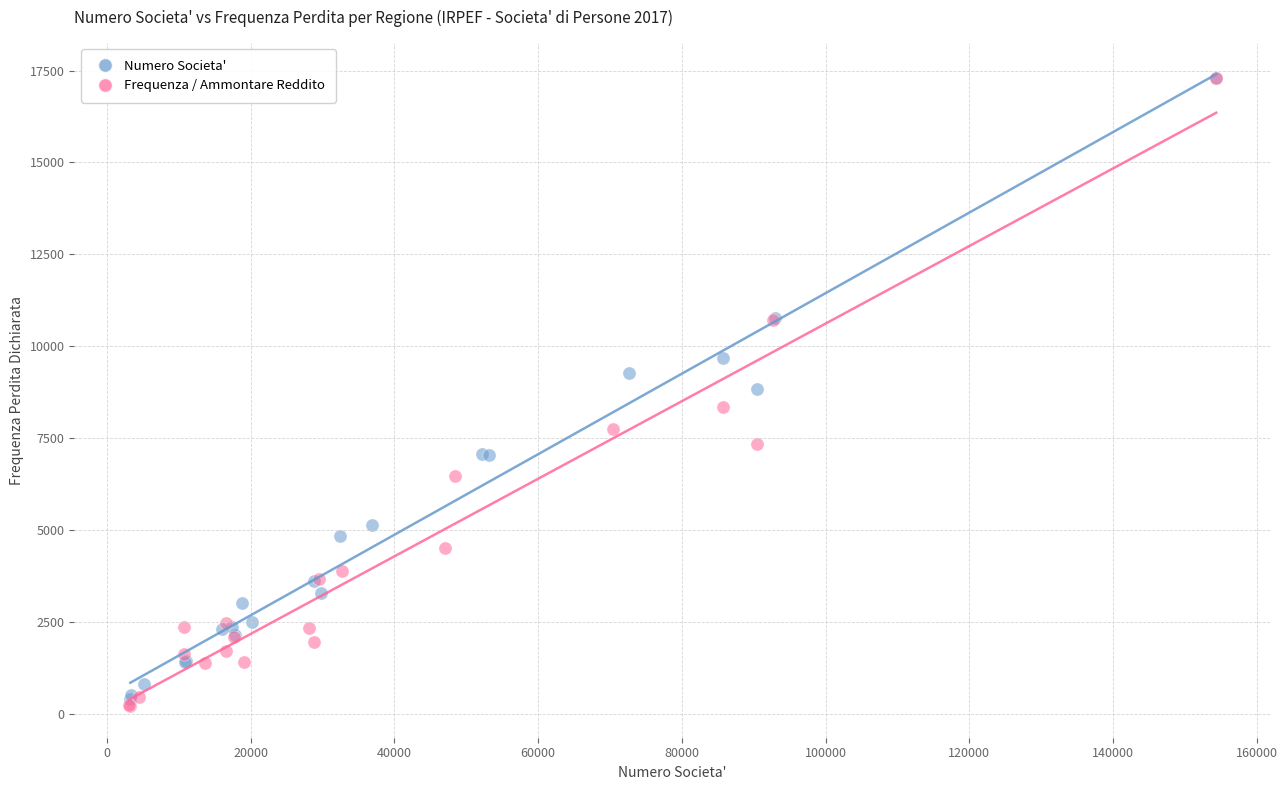

Which series has the widest spread of Y values?

Frequenza / Ammontare Reddito